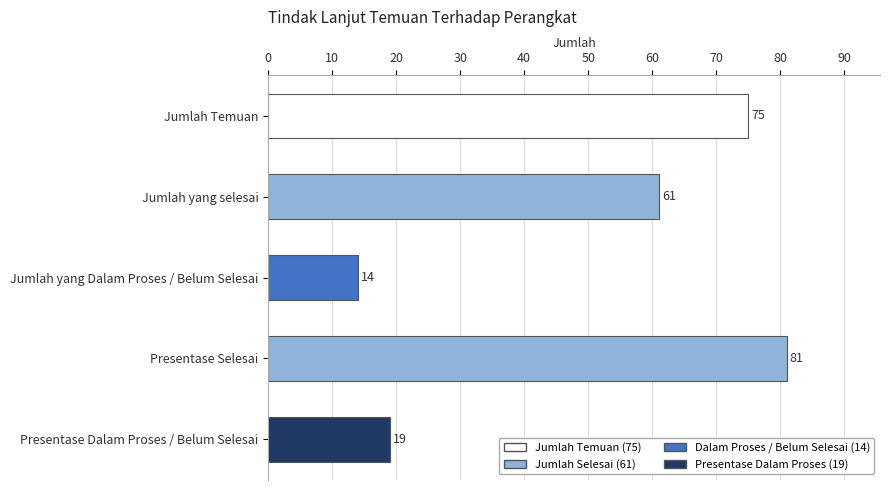

The chart shows a value of 12 at Jumlah yang selesai. True or false?

False